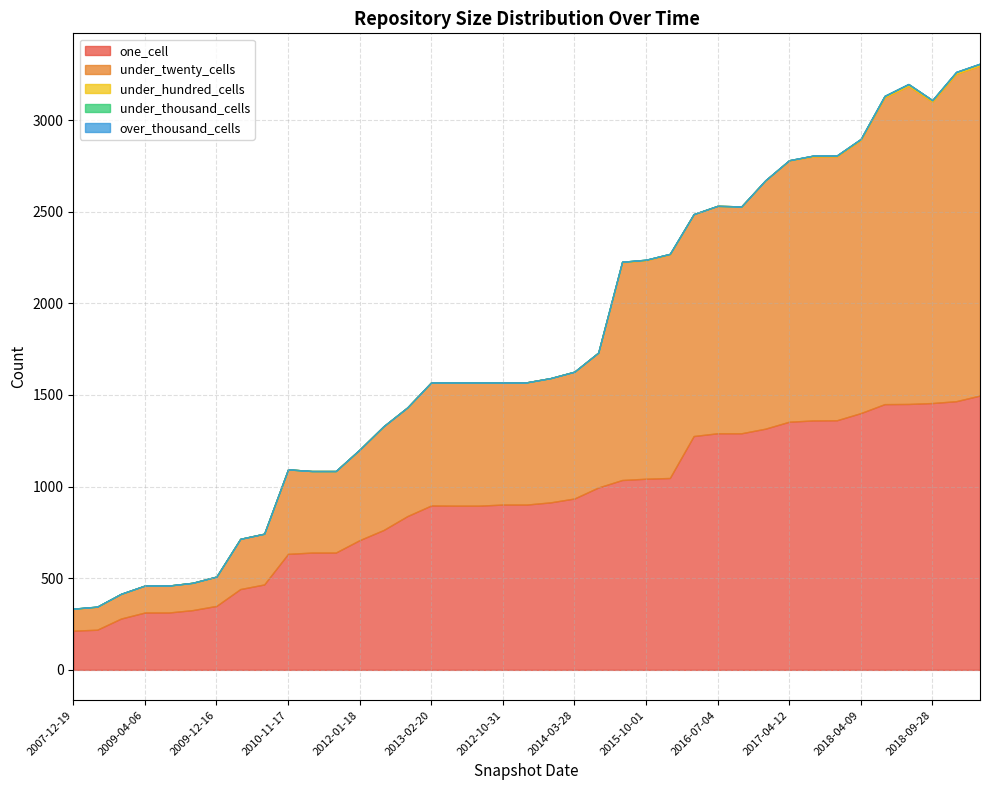

Rank the series by their maximum value, from lowest to highest.

over_thousand_cells, under_thousand_cells, under_hundred_cells, one_cell, under_twenty_cells